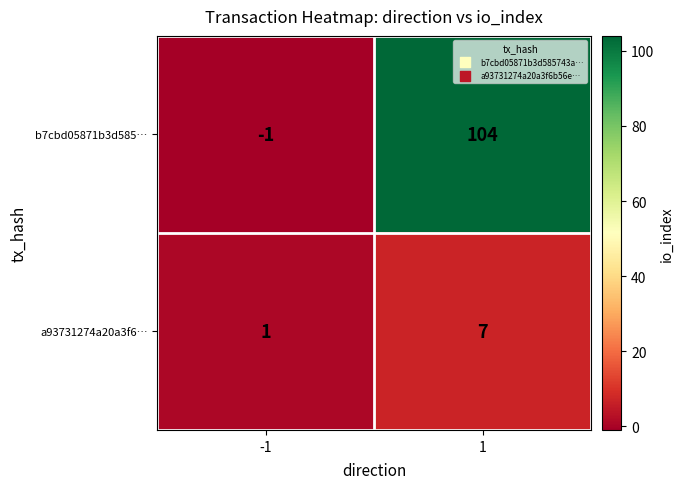

Which series has the widest spread of values?

b7cbd05871b3d585…